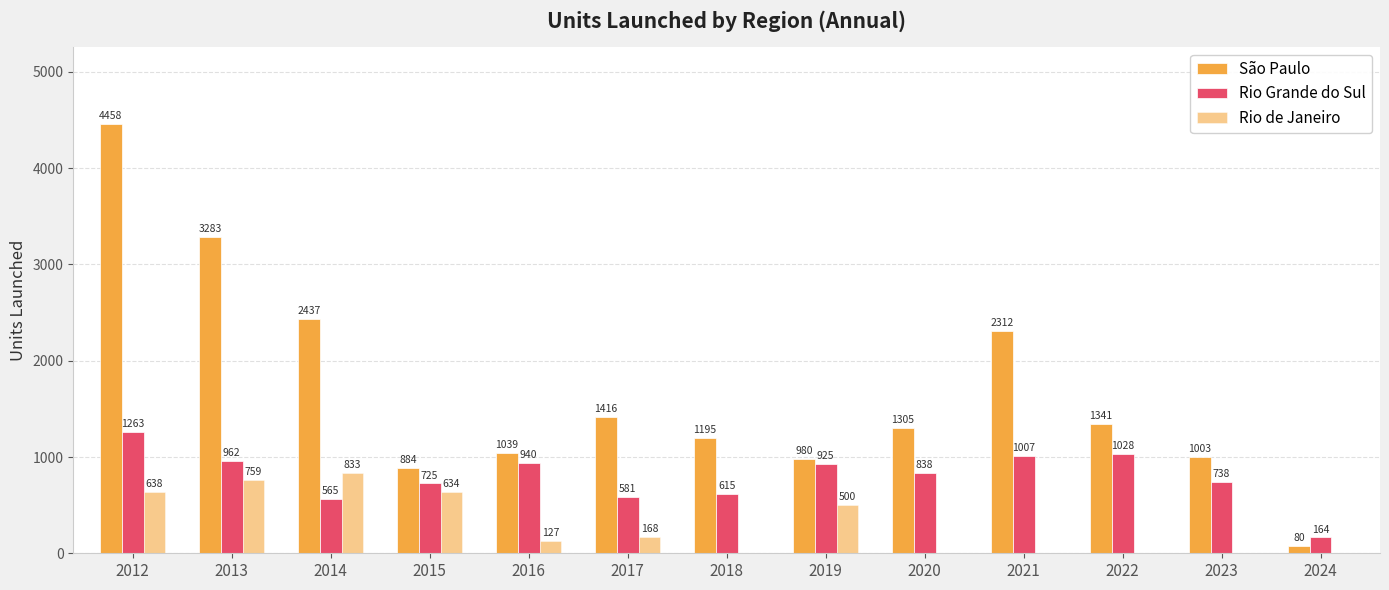

At how many categories does at least one series exceed 818?

12